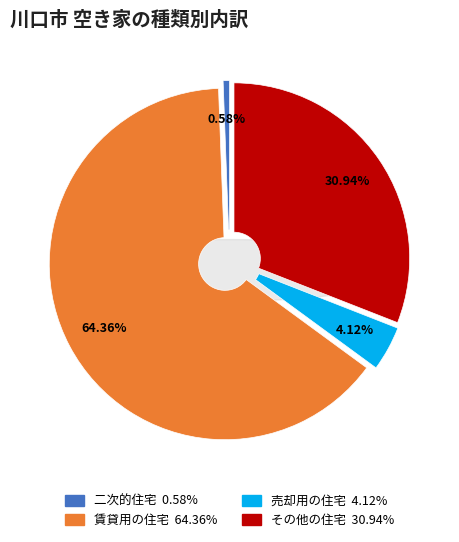

How many segments does this pie chart have?

4